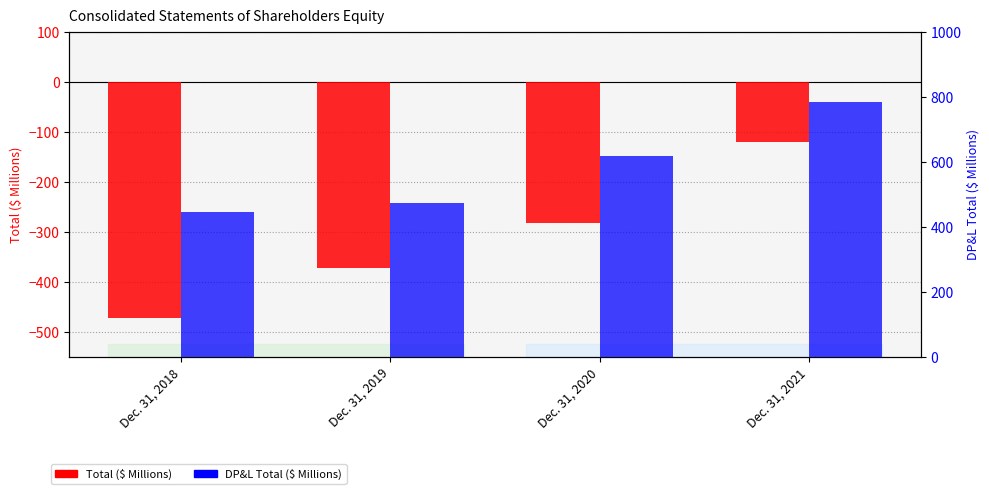

What is the maximum value shown in the chart?

782.2